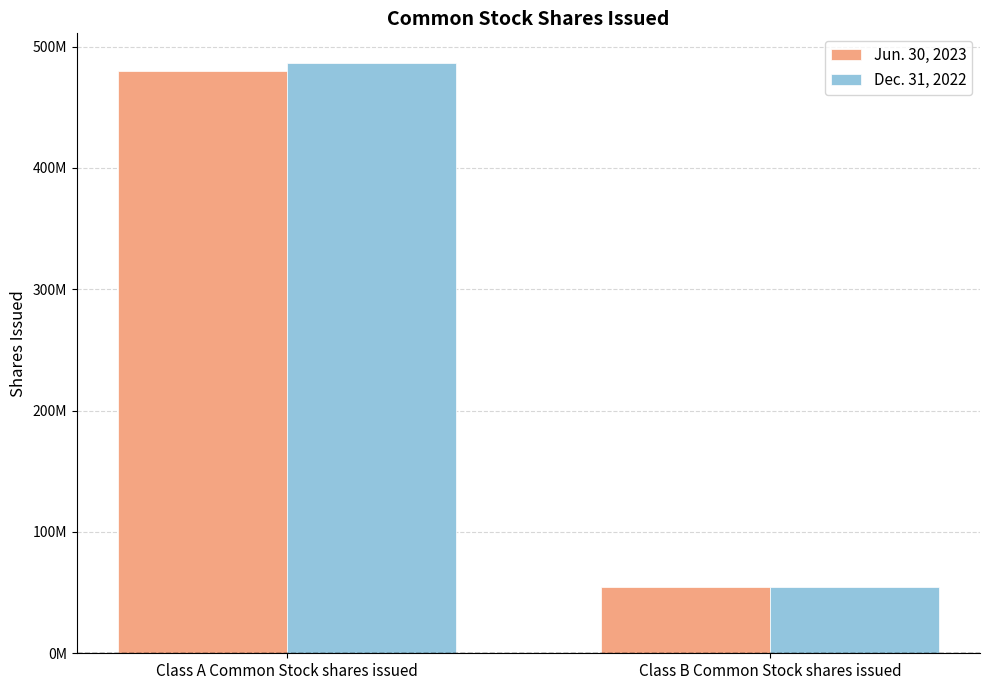

Reading left to right, list all the values displayed in this chart.

Jun. 30, 2023: Class A Common Stock shares issued=479526954	Class B Common Stock shares issued=54689722
Dec. 31, 2022: Class A Common Stock shares issued=486530334	Class B Common Stock shares issued=54833765